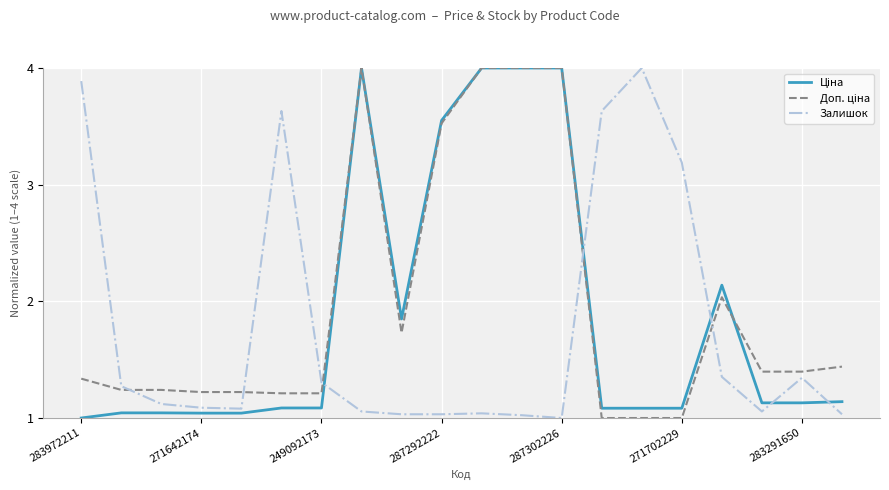

What is the maximum value shown in the chart?

4.0